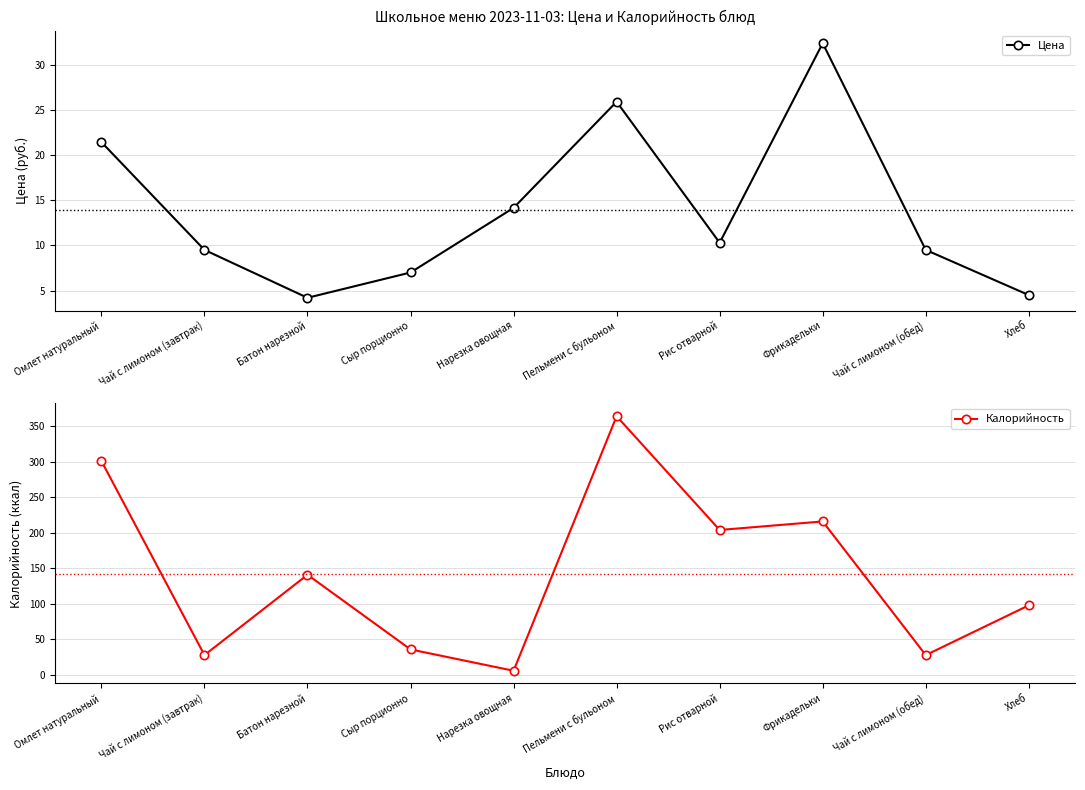

What is the spread (max minus min) of values at Пельмени с бульоном?

338.1